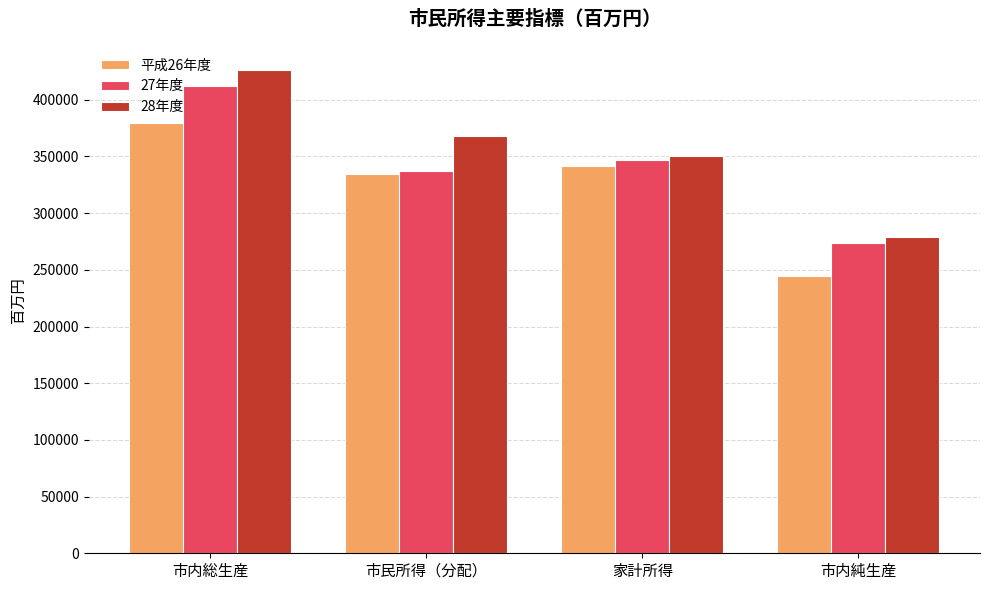

At which label does 平成26年度 reach its minimum?

市内純生産